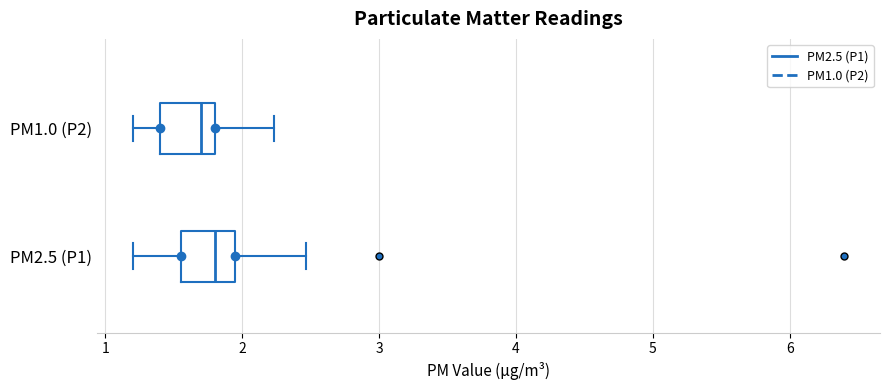

Reading bottom to top, read every box against the x-axis: the position of its median line, the range the box covers, and the ends of its whiskers. The values are not printed on the chart, so give them approximately, as read against the axis.

PM2.5 (P1): median 1.8, box 1.6 to 1.9, whiskers 1.2 to 2.5
PM1.0 (P2): median 1.7, box 1.4 to 1.8, whiskers 1.2 to 2.2